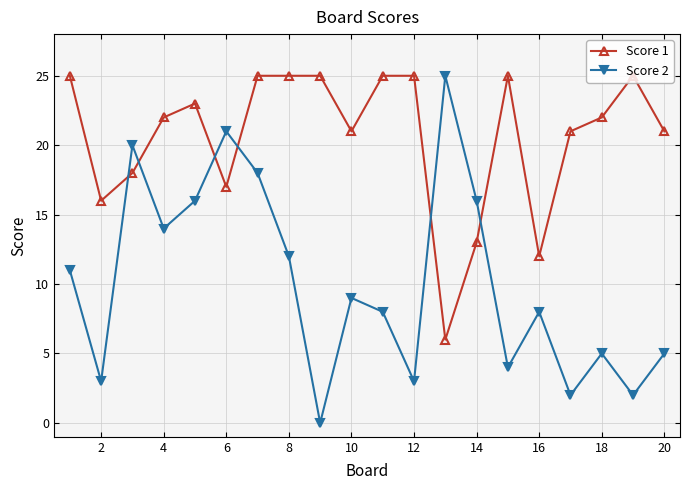

Does the chart have visible grid lines?

Yes